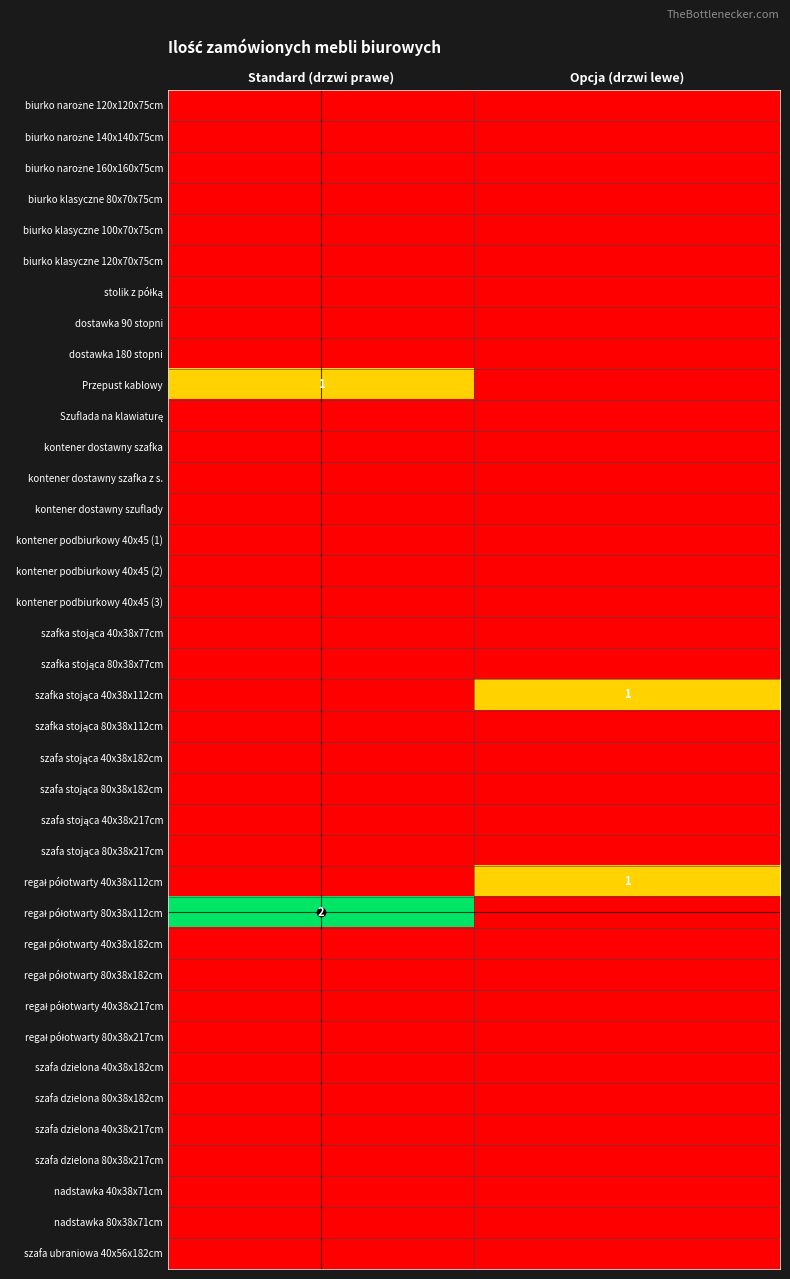

Rank the series by their maximum value, from highest to lowest.

regał półotwarty 80x38x112cm, Przepust kablowy, szafka stojąca 40x38x112cm, regał półotwarty 40x38x112cm, biurko narożne 120x120x75cm, biurko narożne 140x140x75cm, biurko narożne 160x160x75cm, biurko klasyczne 80x70x75cm, biurko klasyczne 100x70x75cm, biurko klasyczne 120x70x75cm, stolik z półką, dostawka 90 stopni, dostawka 180 stopni, Szuflada na klawiaturę, kontener dostawny szafka, kontener dostawny szafka z s., kontener dostawny szuflady, kontener podbiurkowy 40x45 (1), kontener podbiurkowy 40x45 (2), kontener podbiurkowy 40x45 (3), szafka stojąca 40x38x77cm, szafka stojąca 80x38x77cm, szafka stojąca 80x38x112cm, szafa stojąca 40x38x182cm, szafa stojąca 80x38x182cm, szafa stojąca 40x38x217cm, szafa stojąca 80x38x217cm, regał półotwarty 40x38x182cm, regał półotwarty 80x38x182cm, regał półotwarty 40x38x217cm, regał półotwarty 80x38x217cm, szafa dzielona 40x38x182cm, szafa dzielona 80x38x182cm, szafa dzielona 40x38x217cm, szafa dzielona 80x38x217cm, nadstawka 40x38x71cm, nadstawka 80x38x71cm, szafa ubraniowa 40x56x182cm